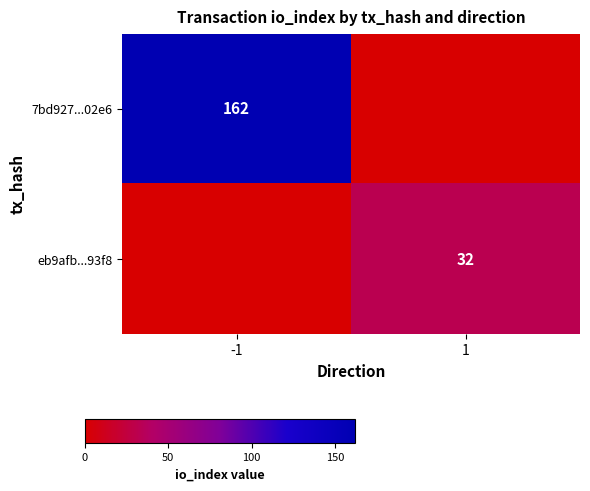

Which label corresponds to the largest value in the chart?

-1